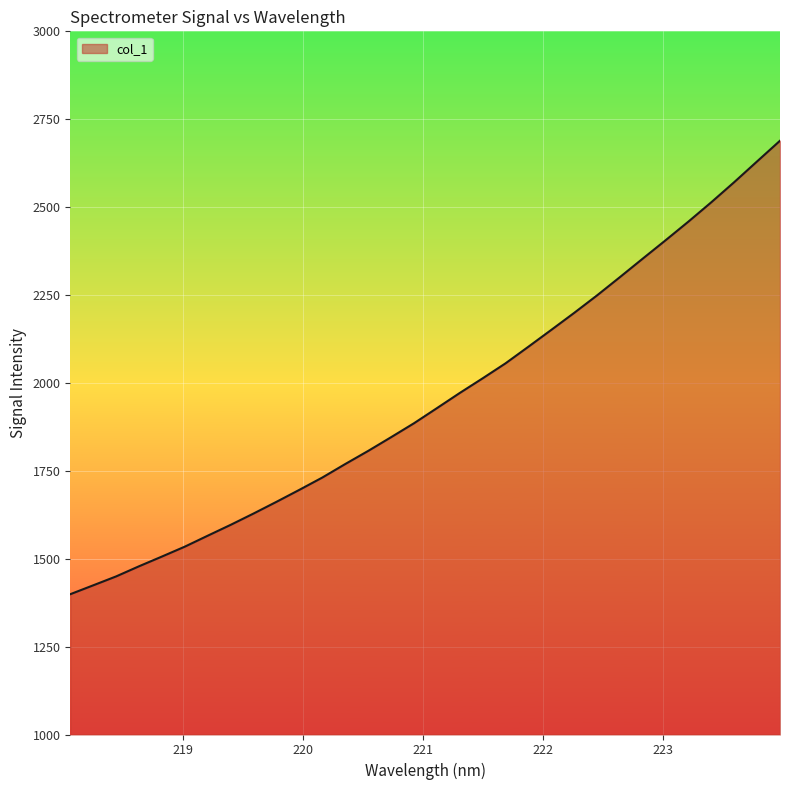

Reading left to right, extract all data points from this chart.

1399.1	1424.3	1449.7	1478.5	1506.2	1534.4	1565.5	1596.4	1628.6	1661.9	1696.0	1730.9	1769.3	1806.6	1845.5	1885.2	1928.1	1971.3	2013.0	2055.6	2102.9	2150.8	2199.2	2248.9	2300.9	2353.6	2405.9	2459.1	2514.1	2571.2	2630.2	2688.9